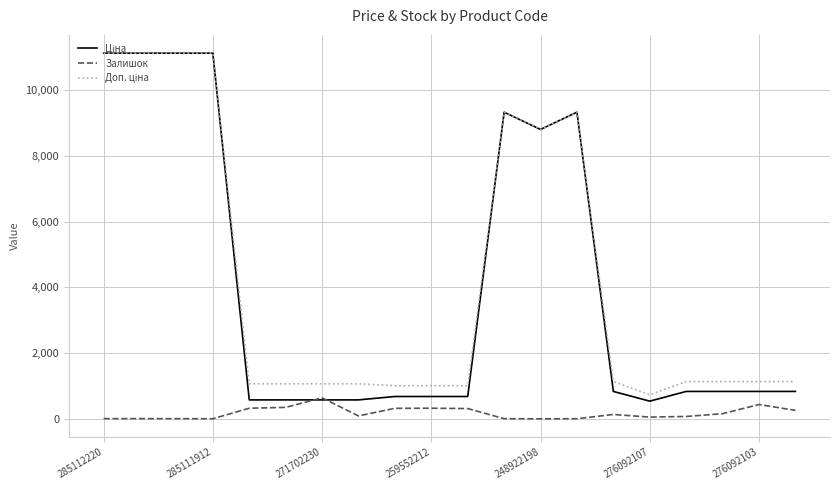

What is the greatest value displayed?

11113.6